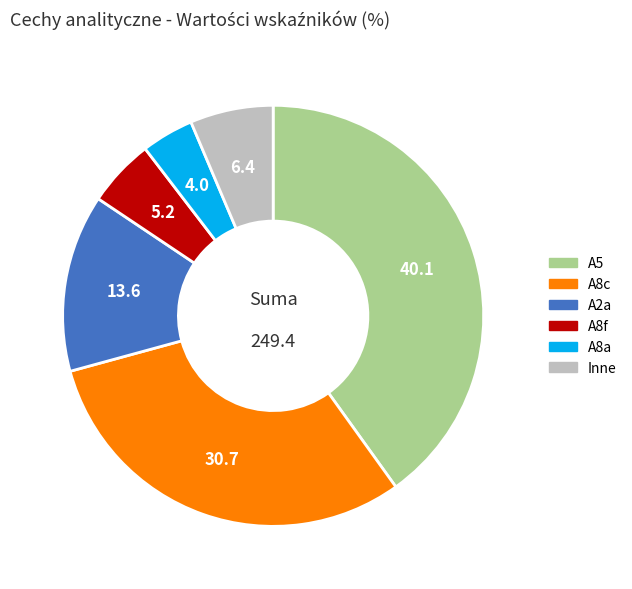

Is it true that A8f is 1% of the pie?

False